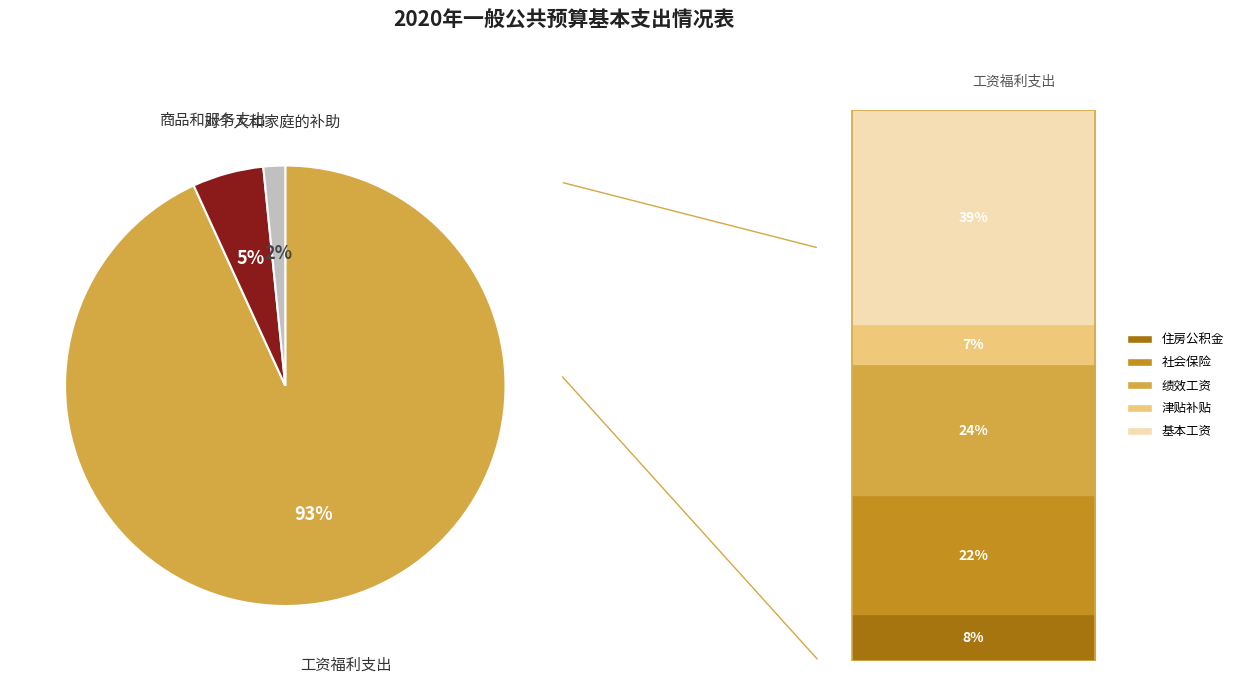

Is there a majority slice in this chart?

Yes